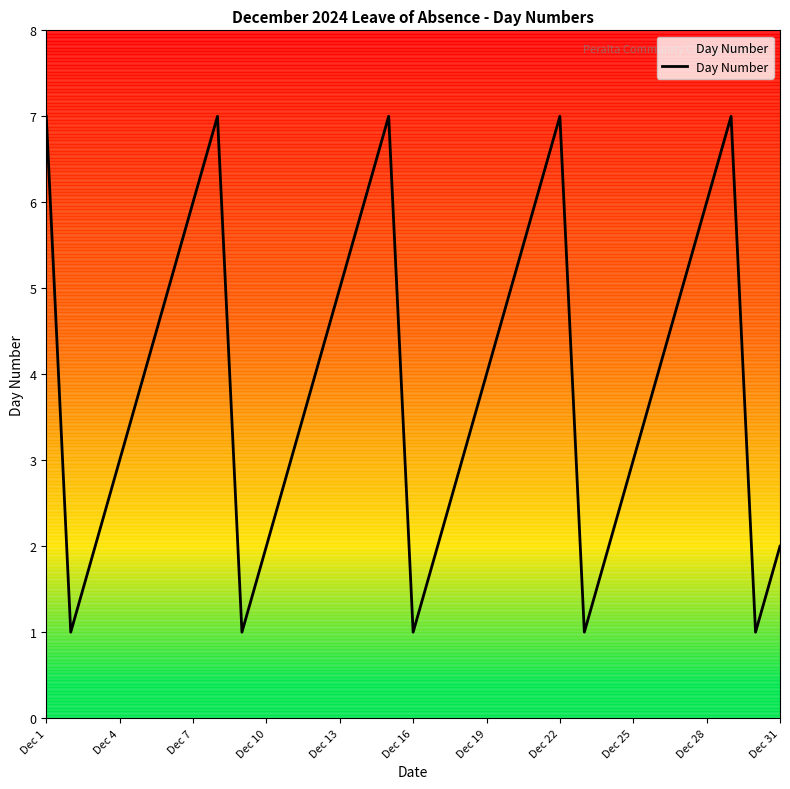

What is the greatest value displayed?

7